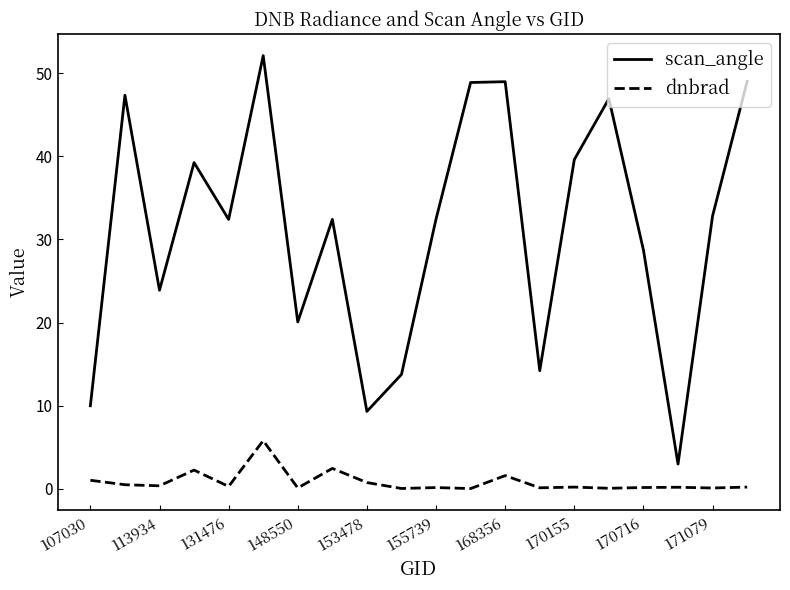

True or false: dnbrad and scan_angle intersect in this chart.

False